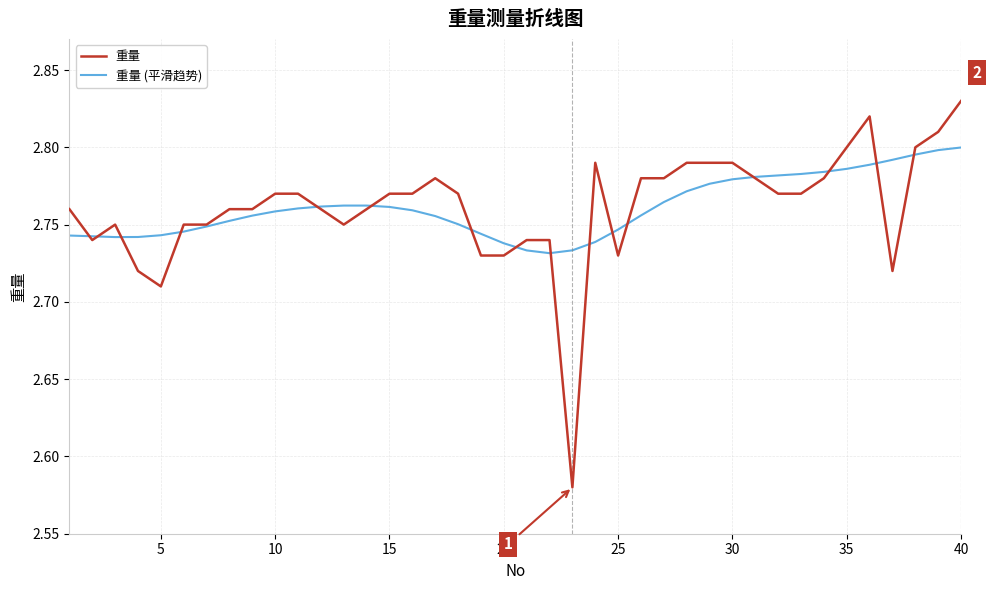

Rank the series by their maximum value, from lowest to highest.

重量 (平滑趋势), 重量